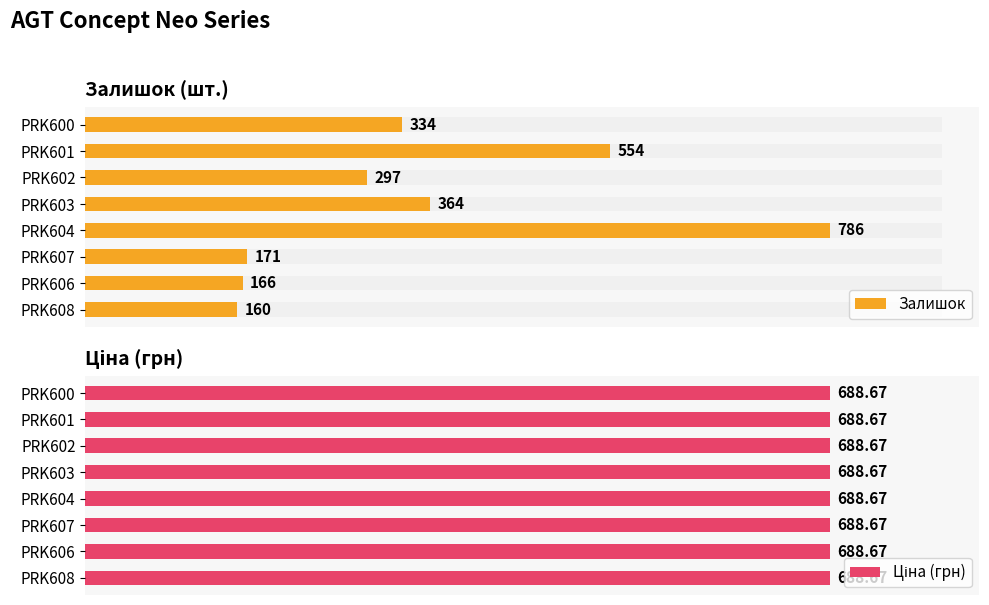

What is the difference between the second highest and second lowest values in the Залишок series?

388.0